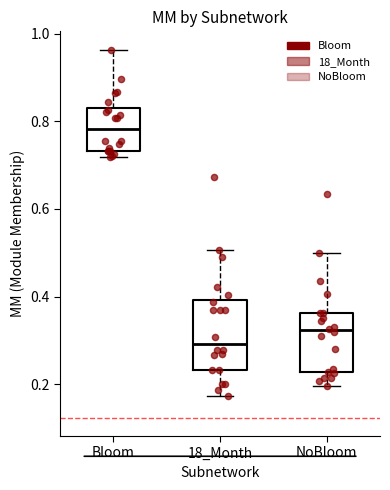

Reading left to right, read every box against the y-axis: the position of its median line, the range the box covers, and the ends of its whiskers. The values are not printed on the chart, so give them approximately, as read against the axis.

Bloom: median 0.78, box 0.74 to 0.84, whiskers 0.72 to 0.96
18_Month: median 0.30, box 0.24 to 0.40, whiskers 0.18 to 0.50
NoBloom: median 0.32, box 0.22 to 0.36, whiskers 0.20 to 0.50